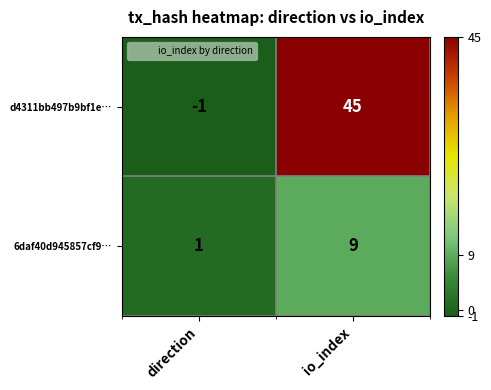

What is the average value of the d4311bb497b9bf1e… series?

22